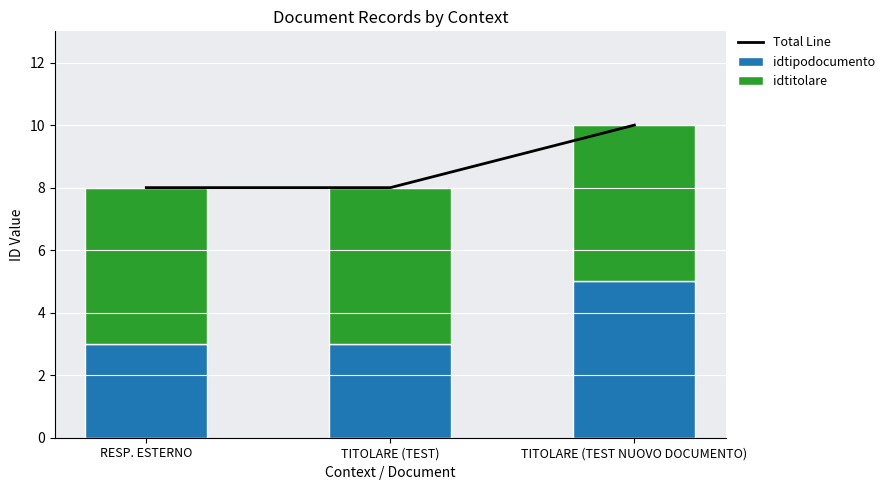

List the series in order of their overall mean, highest first.

Total Line, idtitolare, idtipodocumento